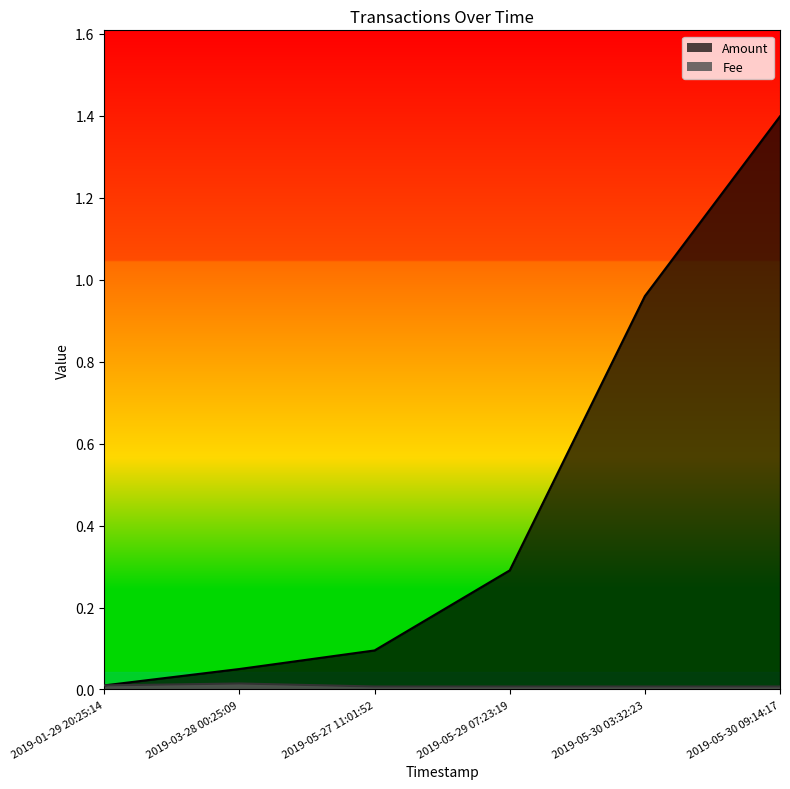

The Fee series shows 0.0 at 2019-05-30 03:32:23. True or false?

False